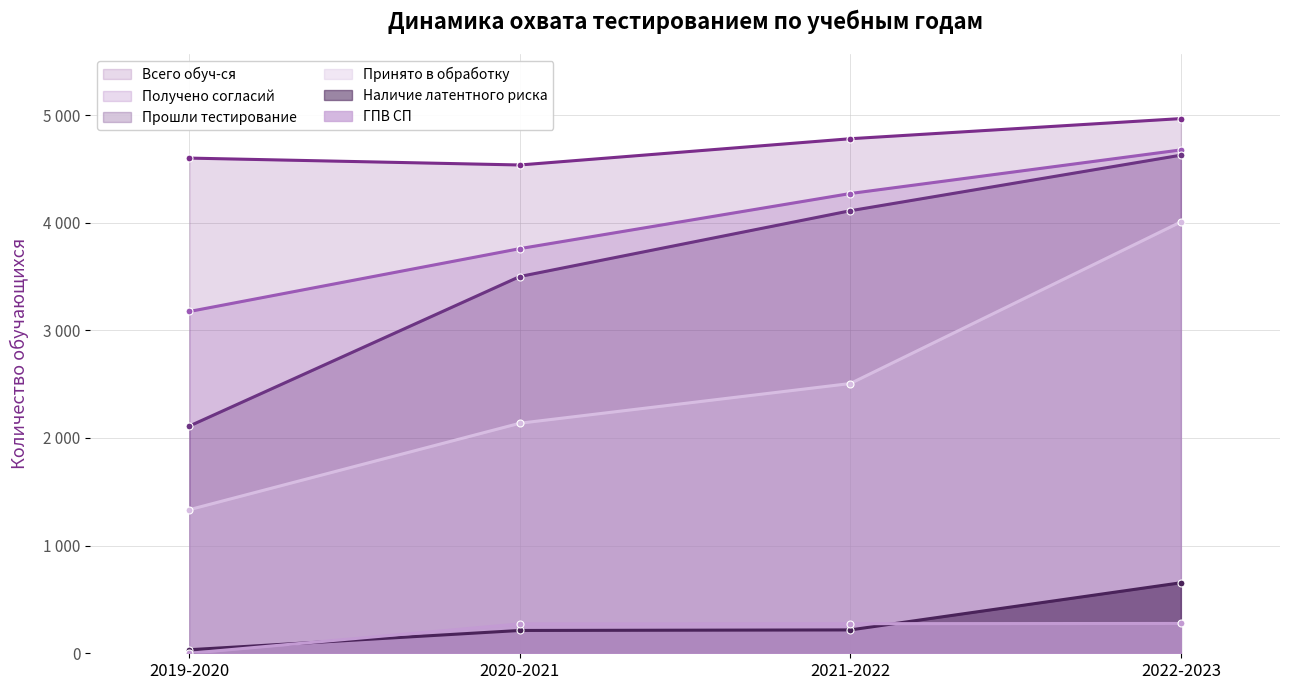

Does the chart display data point markers on the line(s)?

Yes